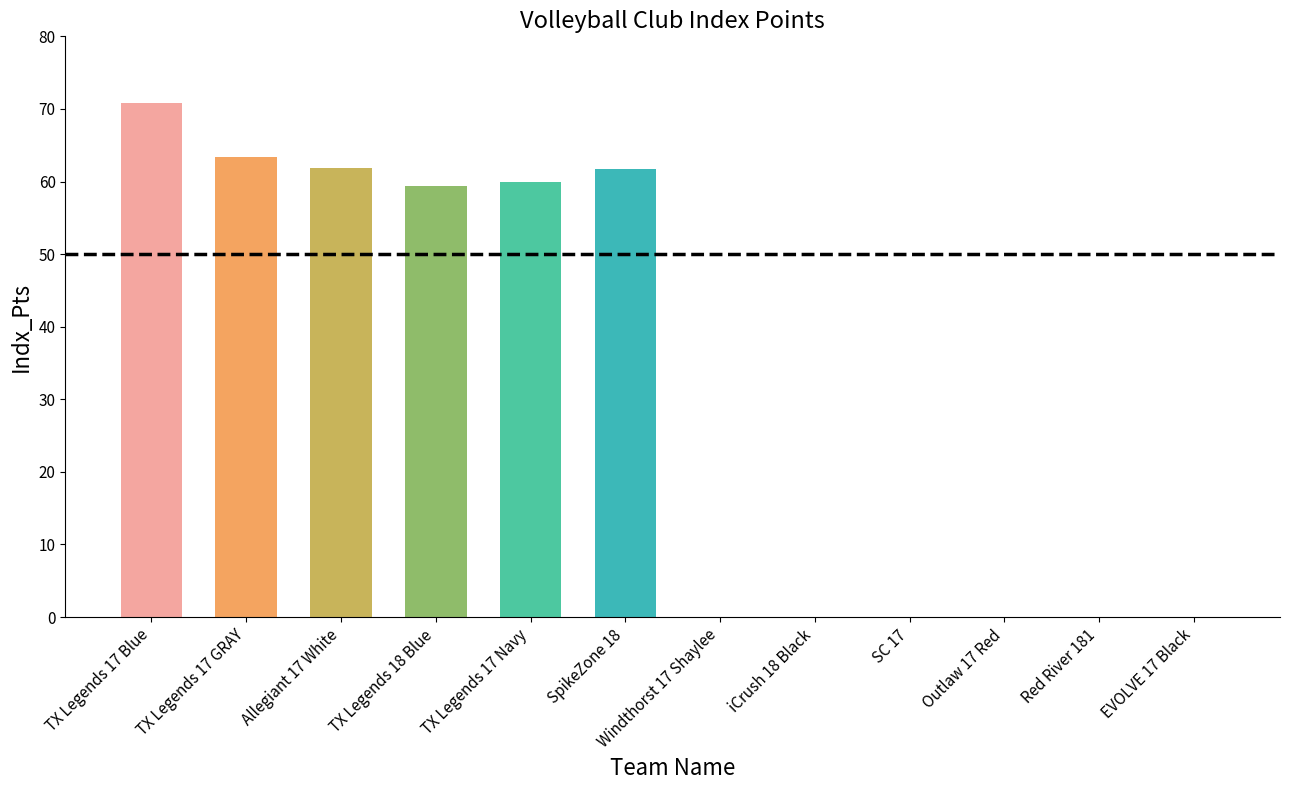

Which has a higher value, SpikeZone 18 or iCrush 18 Black?

SpikeZone 18